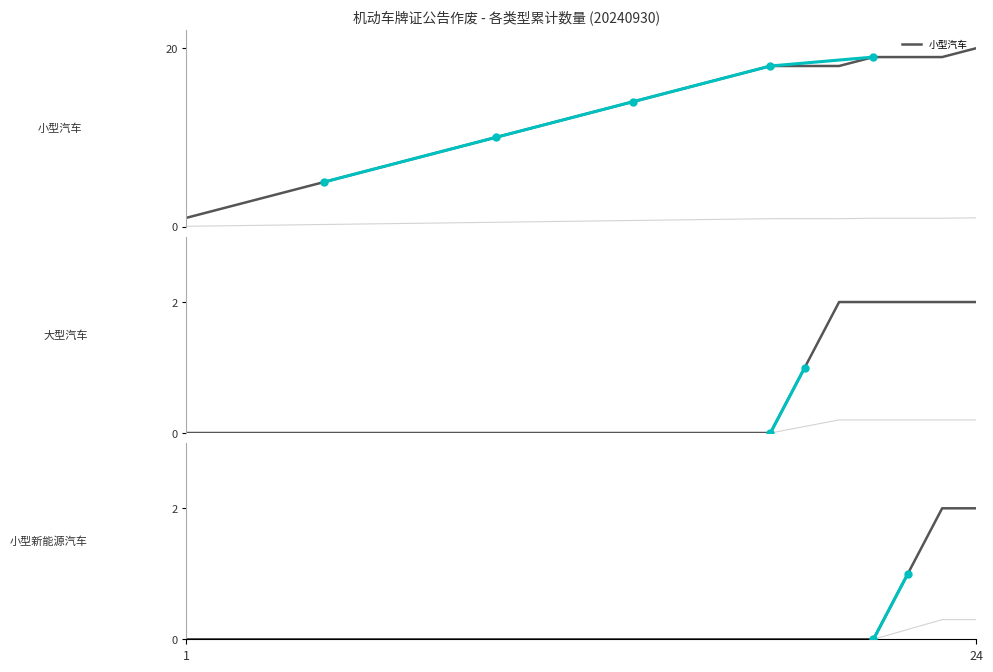

Which series reaches the minimum Y coordinate?

大型汽车